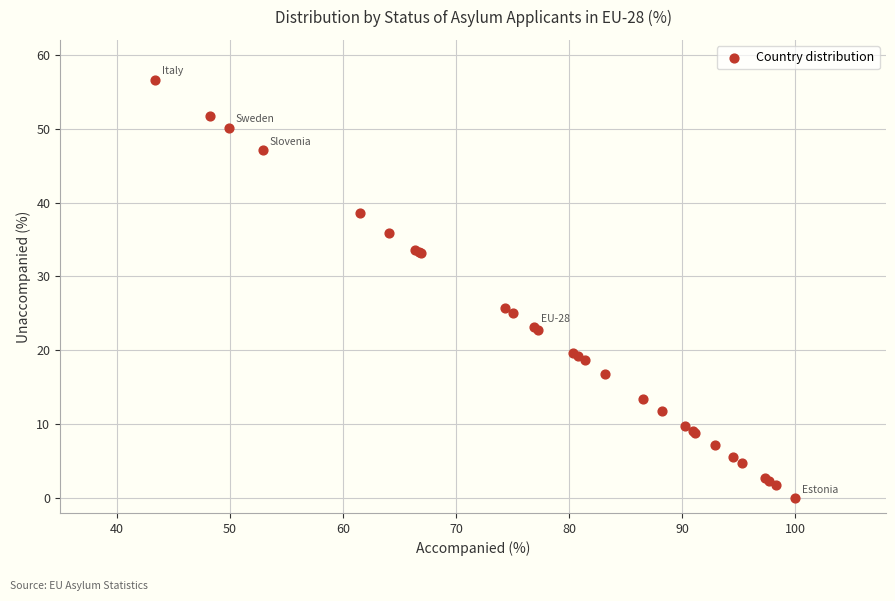

What Y value in the scatter plot is closest to 28?

25.7